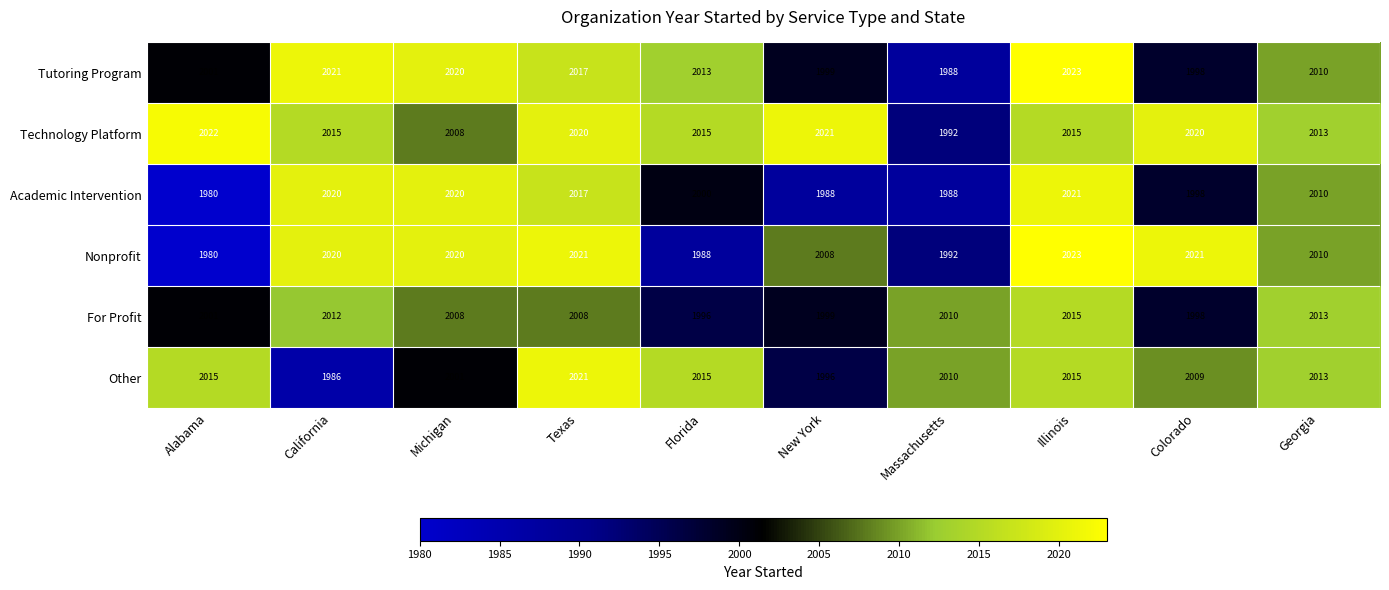

Which series has the largest range (max minus min)?

Nonprofit